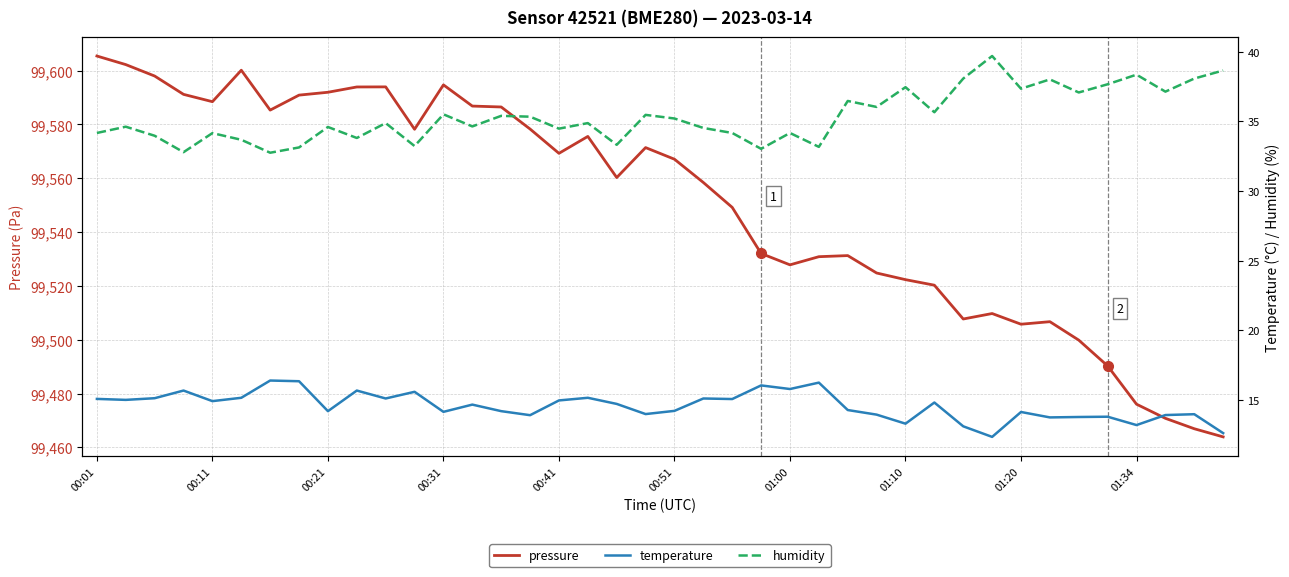

The value of pressure at 00:51 is 44555.3. True or false?

False